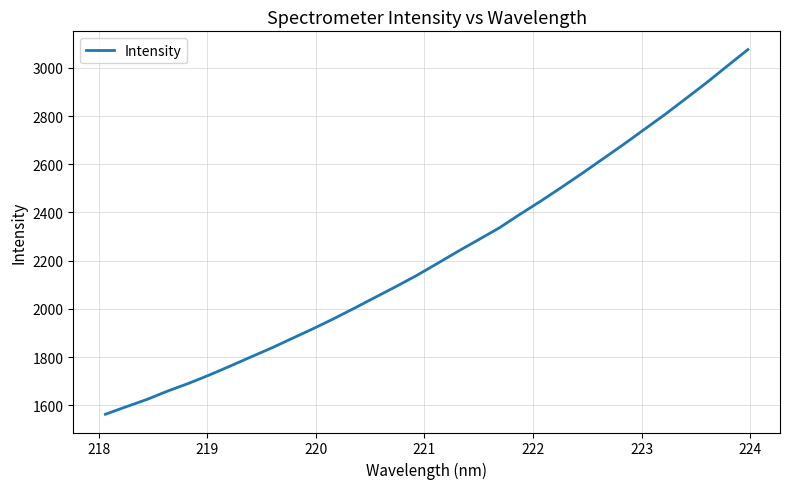

What is the difference between the maximum and minimum values?

1513.3